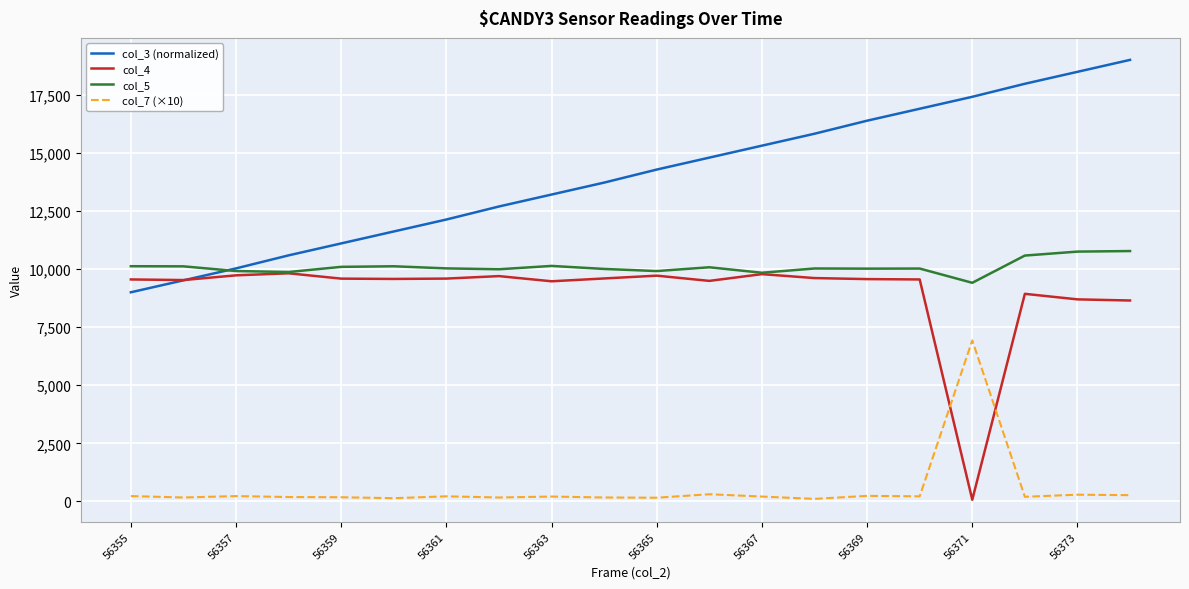

Which series has the largest total across all categories?

col_3 (normalized)